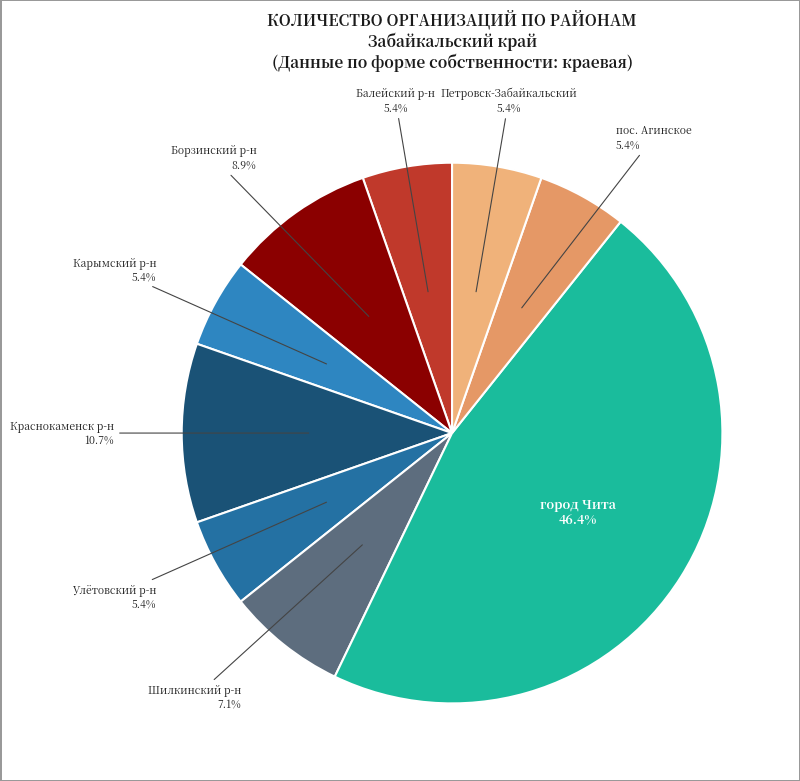

How much of the chart is everything except город Чита?

53.6%